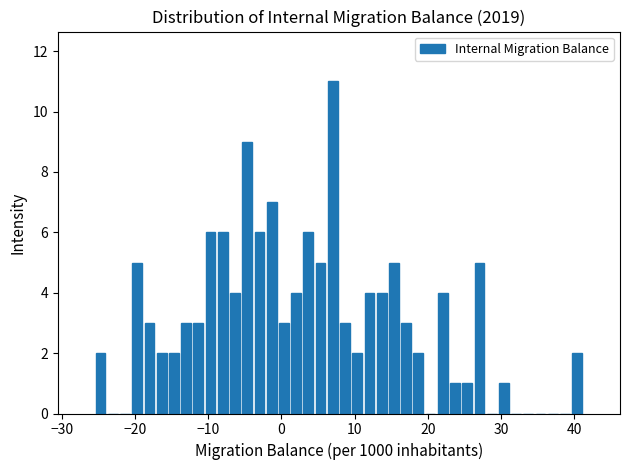

Read against the x-axis, roughly where is the centre of the tallest bar?

7